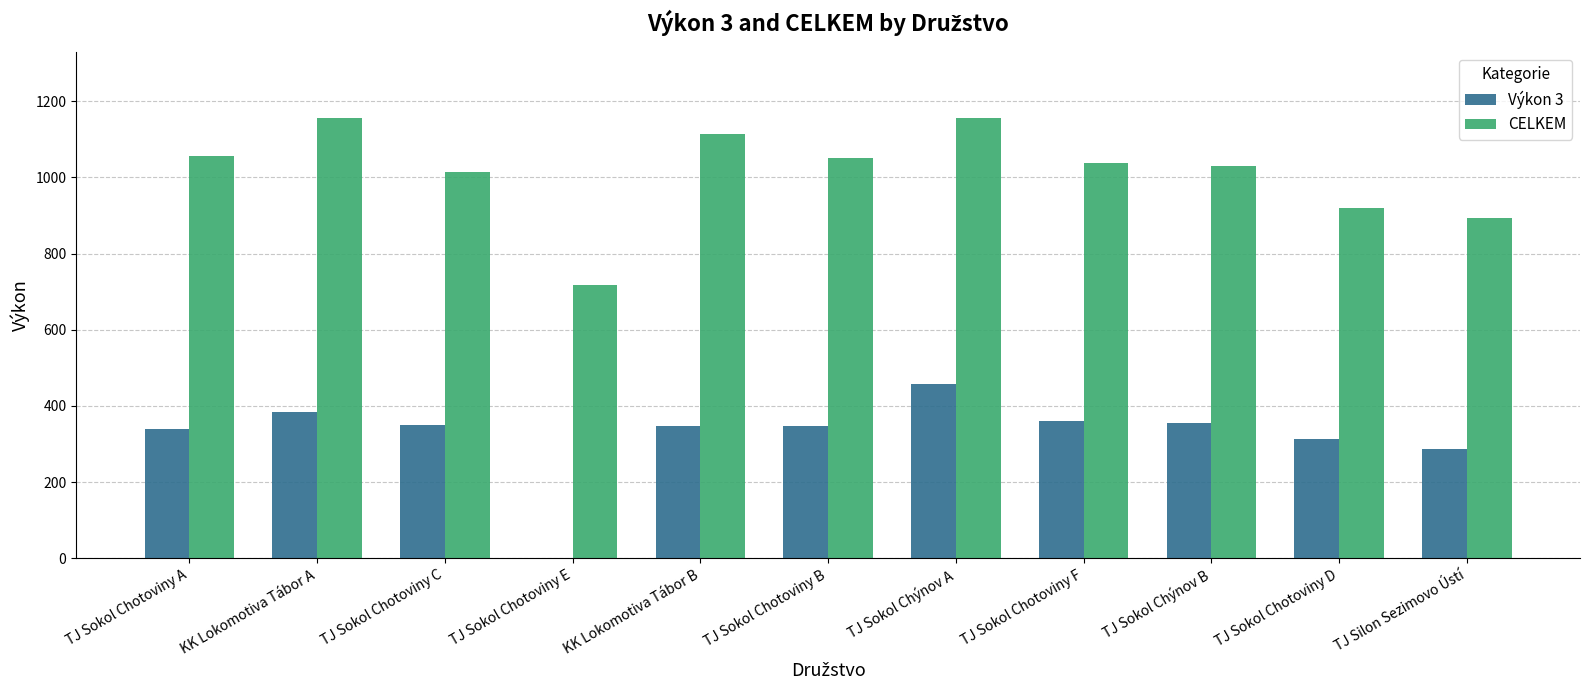

Is it true that Výkon 3 equals 384 at KK Lokomotiva Tábor A?

True